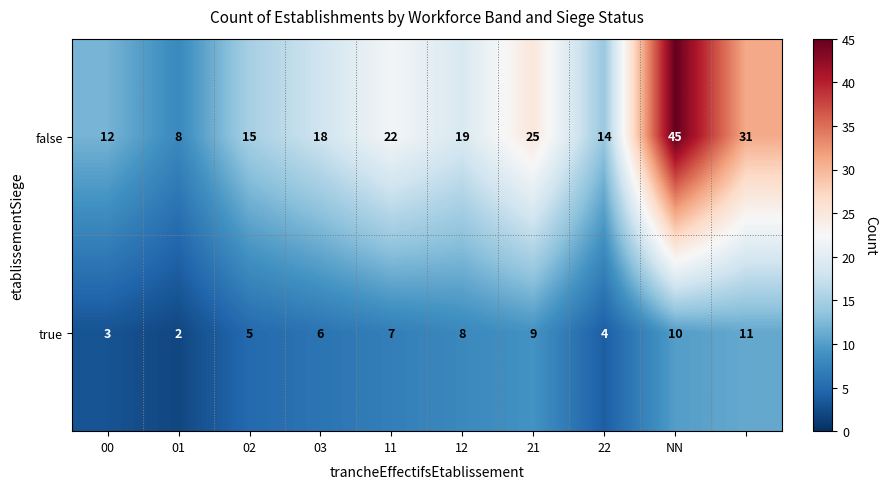

Rank the series by their maximum value, from lowest to highest.

true, false